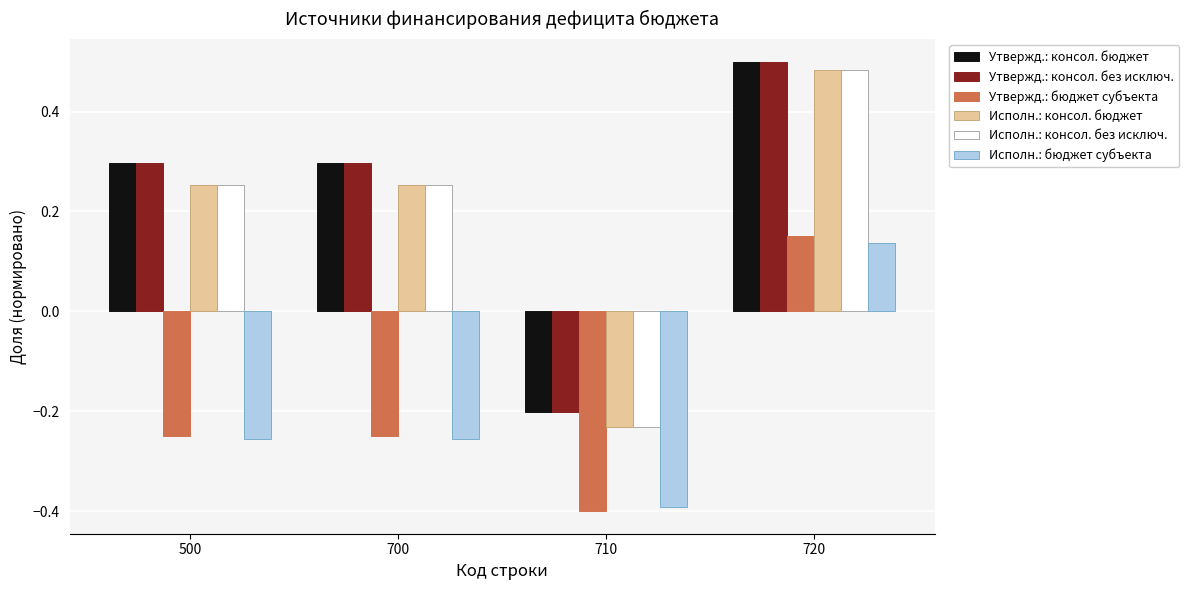

What is the spread (max minus min) of values at 500?

0.6